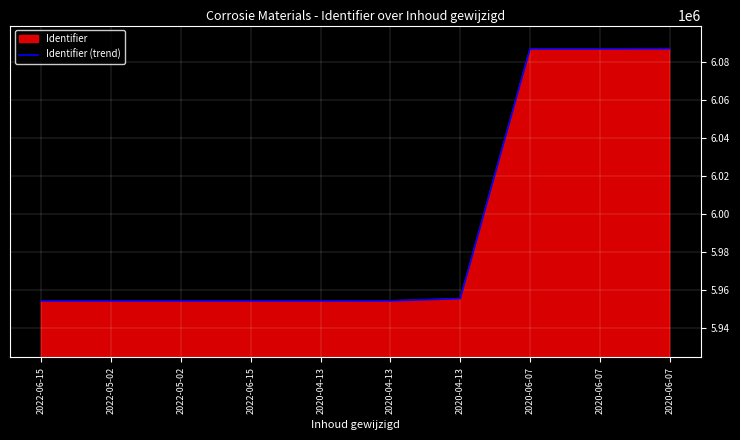

What is the difference between the values at 2022-05-02 and 2020-04-13?

1228